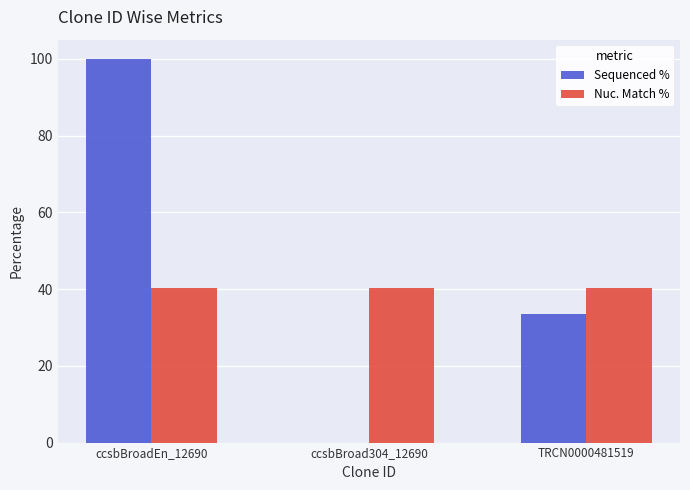

At which category is the sum across all series the highest?

ccsbBroadEn_12690